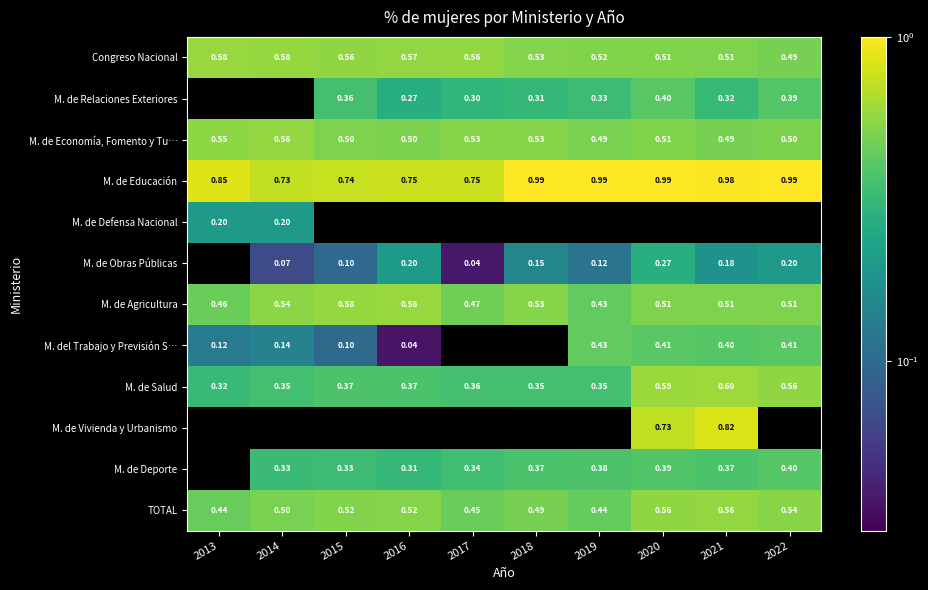

What is the difference between the highest and lowest values at 2016?

0.7